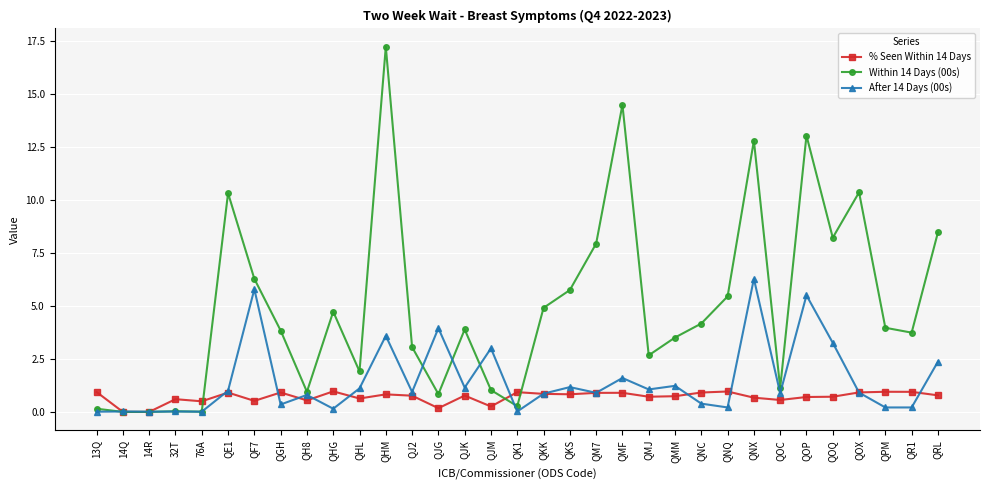

Between QJK and QOP, which series saw the biggest shift?

Within 14 Days (00s)